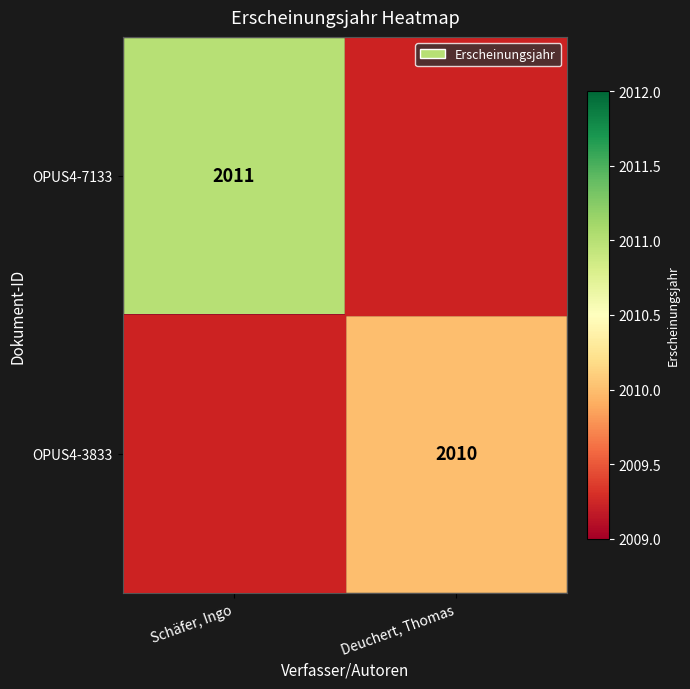

The OPUS4-3833 series shows 935 at Deuchert, Thomas. True or false?

False